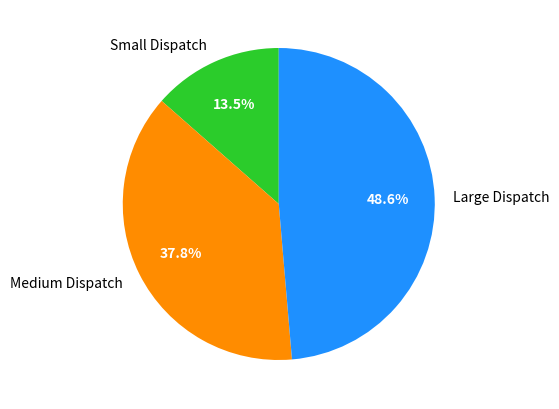

Is there any slice that represents more than half of the pie?

No